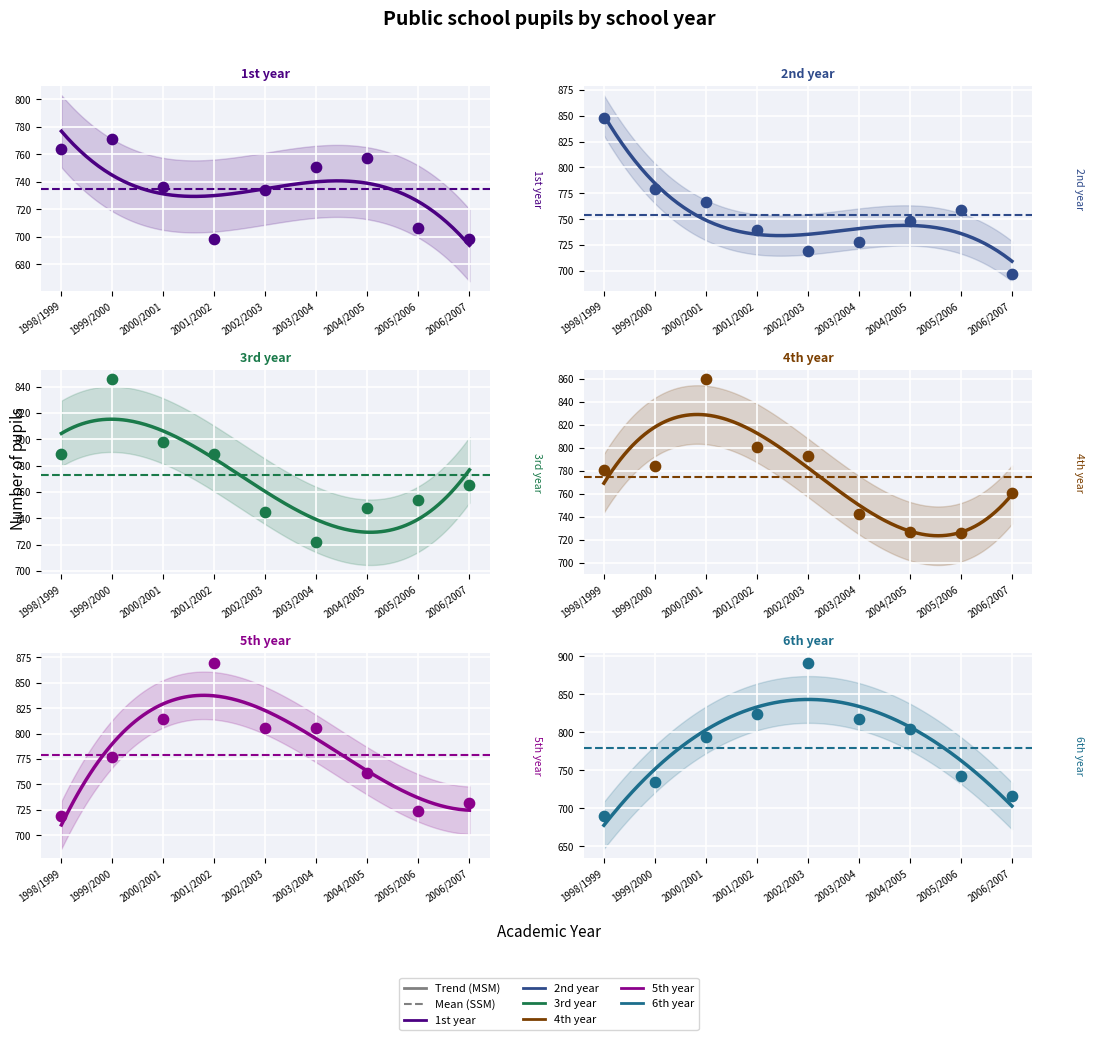

What is the total value across all series at 1999/2000?

4692